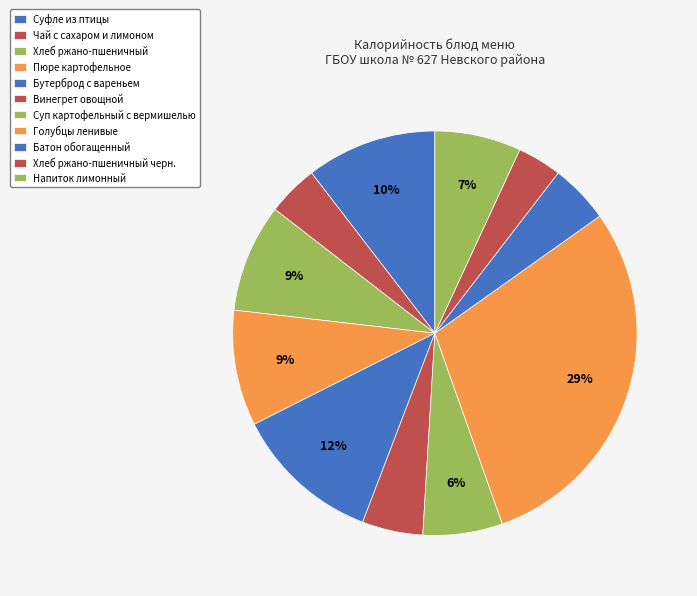

True or false: Хлеб ржано-пшеничный черн. accounts for 14% of the total.

False